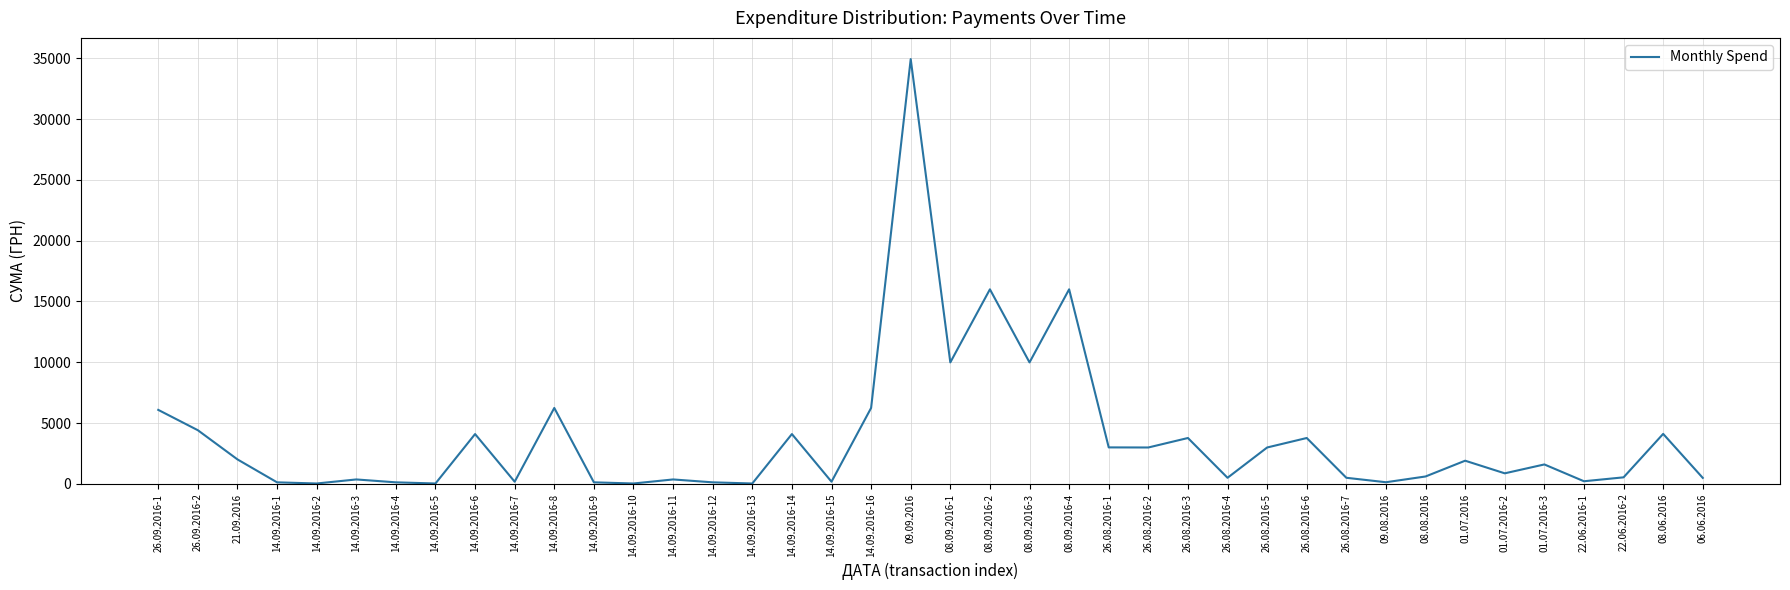

True or false: the data shows 23237.5 at 08.09.2016-2.

False